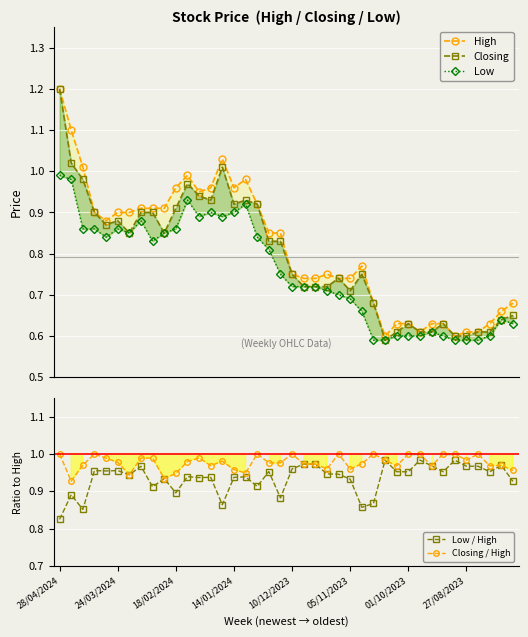

True or false: Low and Closing intersect in this chart.

False